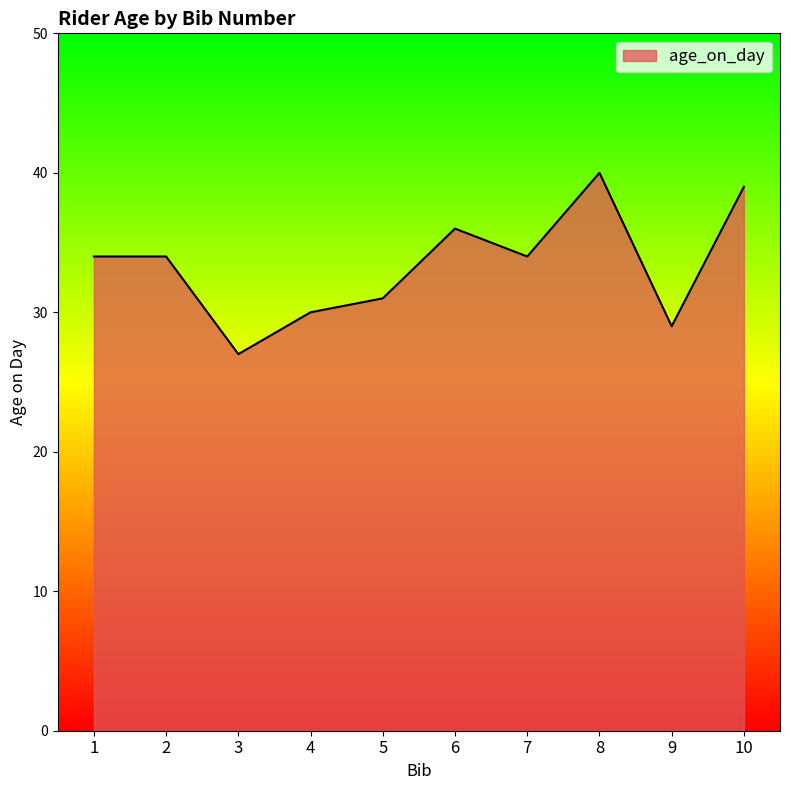

True or false: the data shows 15 at 8.

False